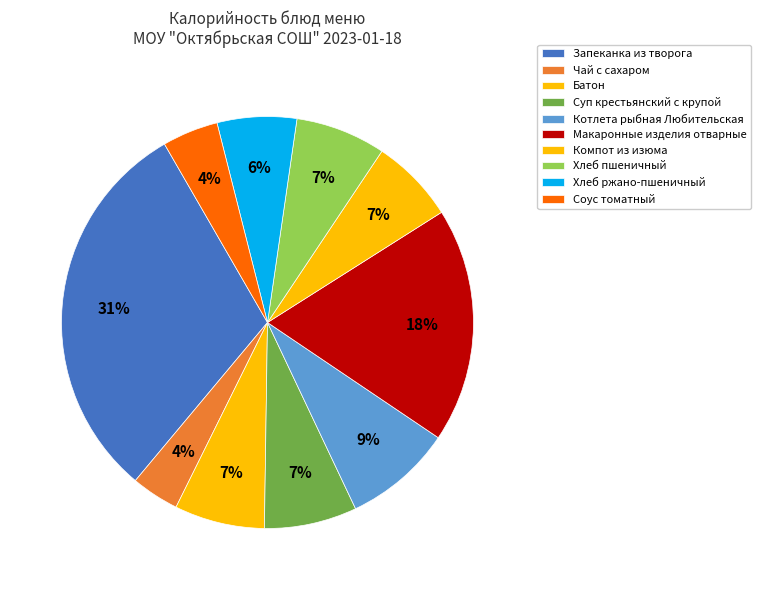

What is the change in value from Батон to Хлеб ржано-пшеничный?

-13.5